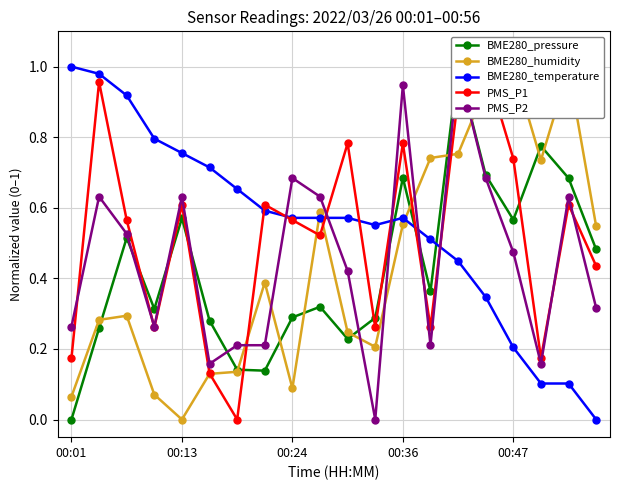

What position from the right is 7?

13